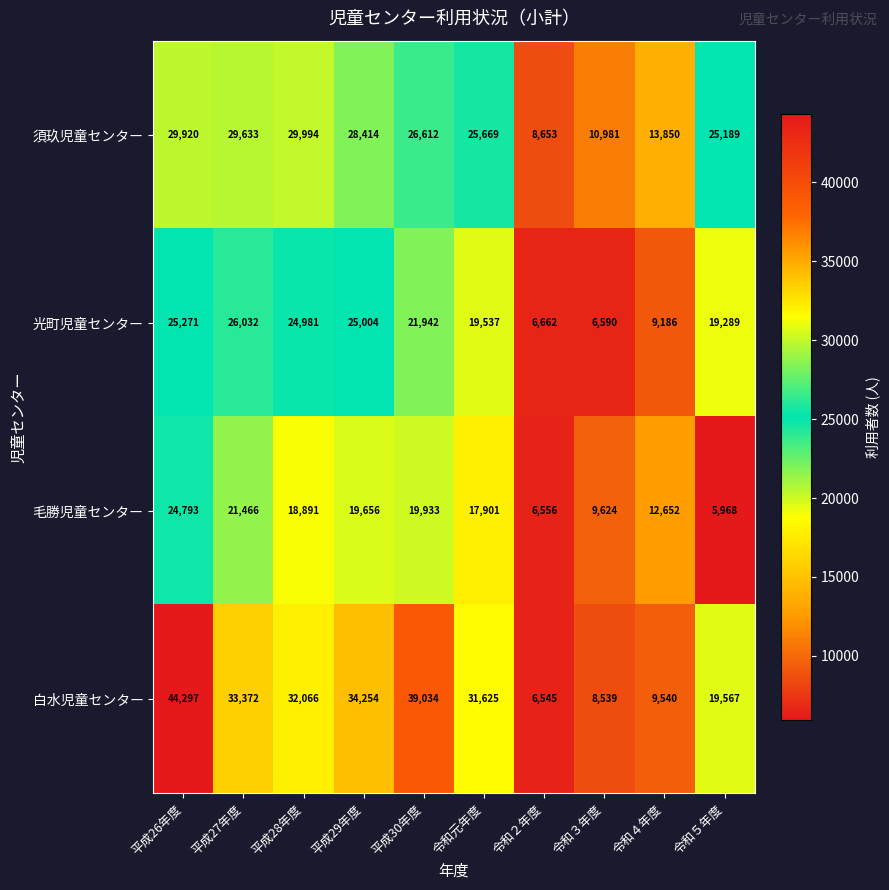

The value of 光町児童センター at 平成28年度 is 40269. True or false?

False